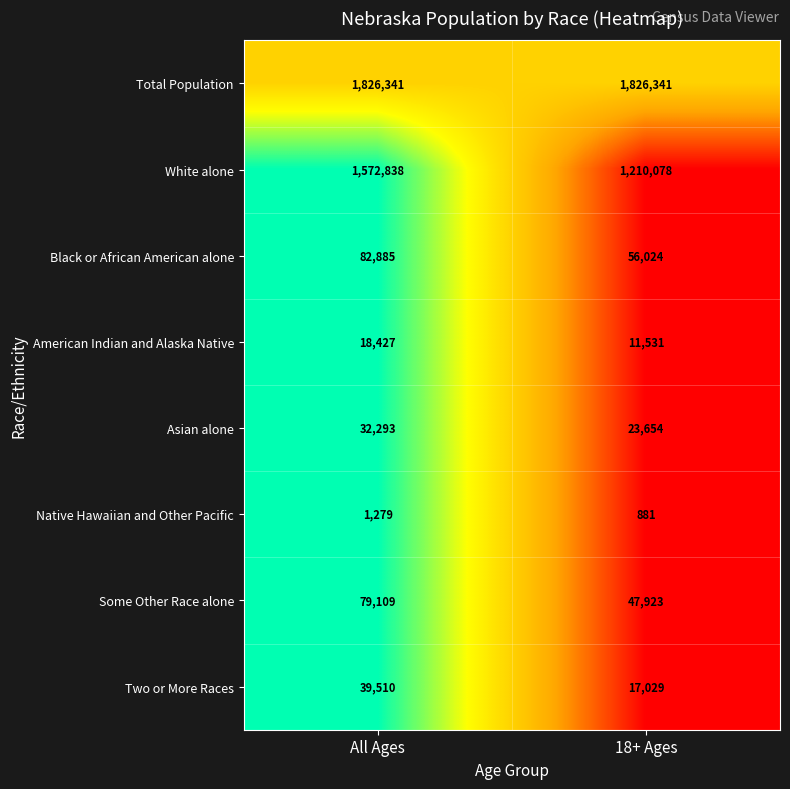

Rank the series by their maximum value, from lowest to highest.

Native Hawaiian and Other Pacific, American Indian and Alaska Native, Asian alone, Two or More Races, Some Other Race alone, Black or African American alone, White alone, Total Population